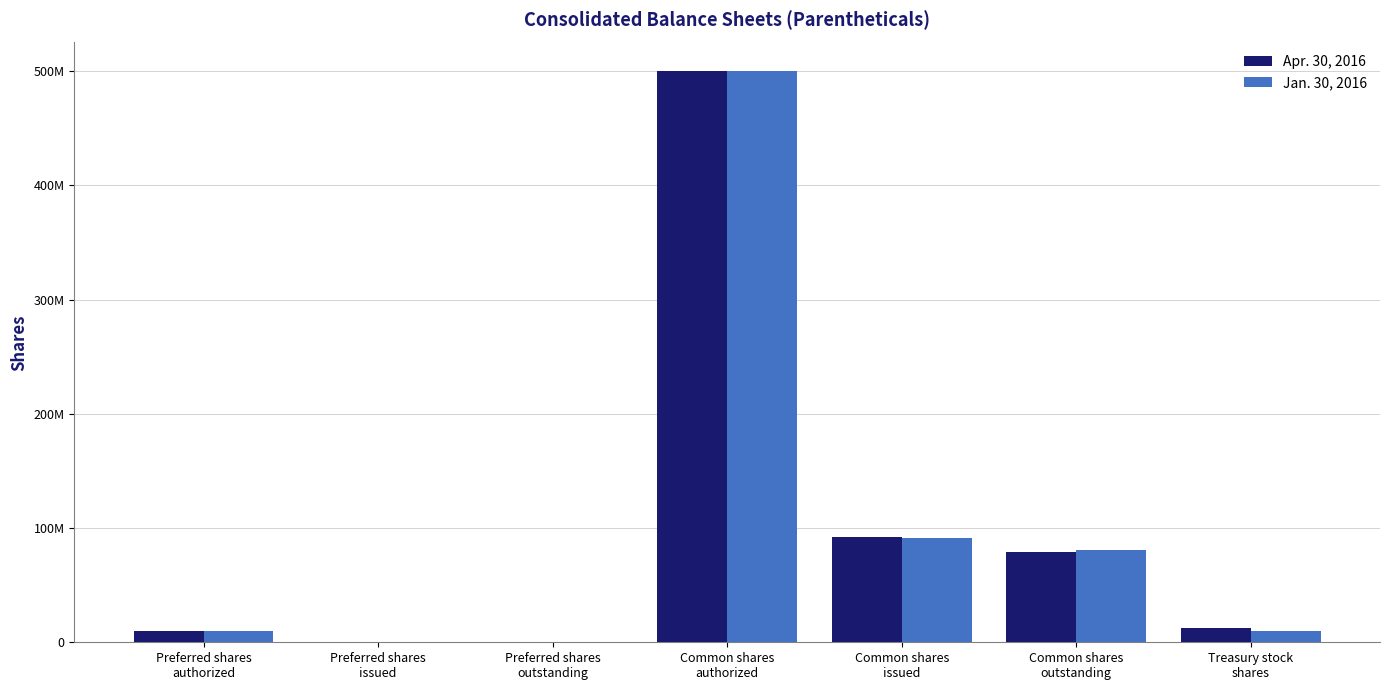

The Jan. 30, 2016 series shows 773200295 at Common shares
authorized. True or false?

False